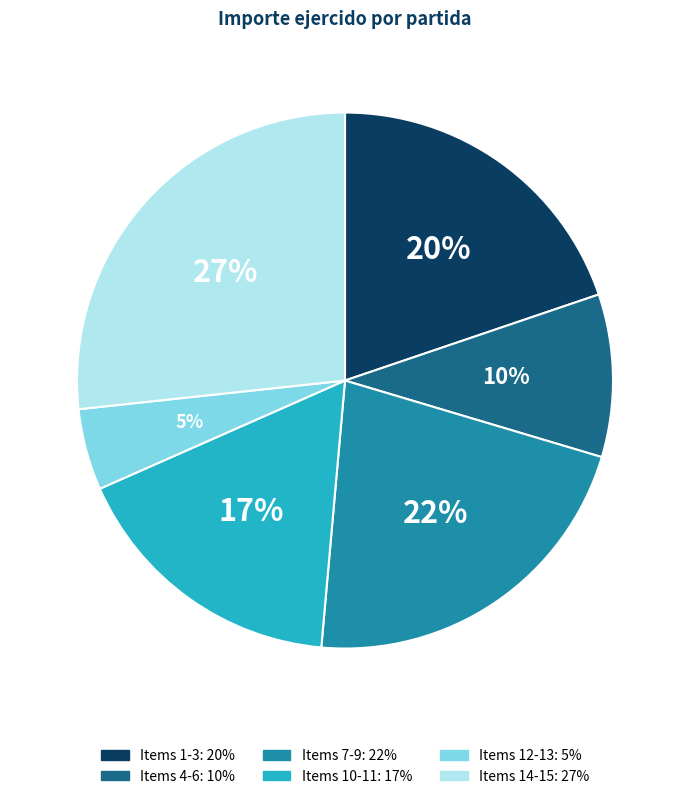

How many segments does this pie chart have?

6